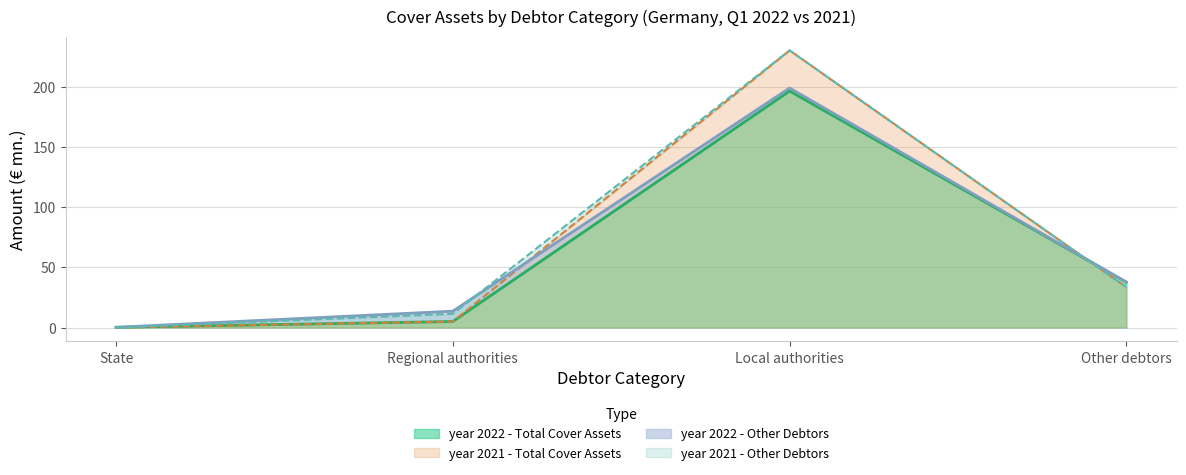

What is the approximate value of year 2022 - Total Cover Assets at Local authorities?

196.6